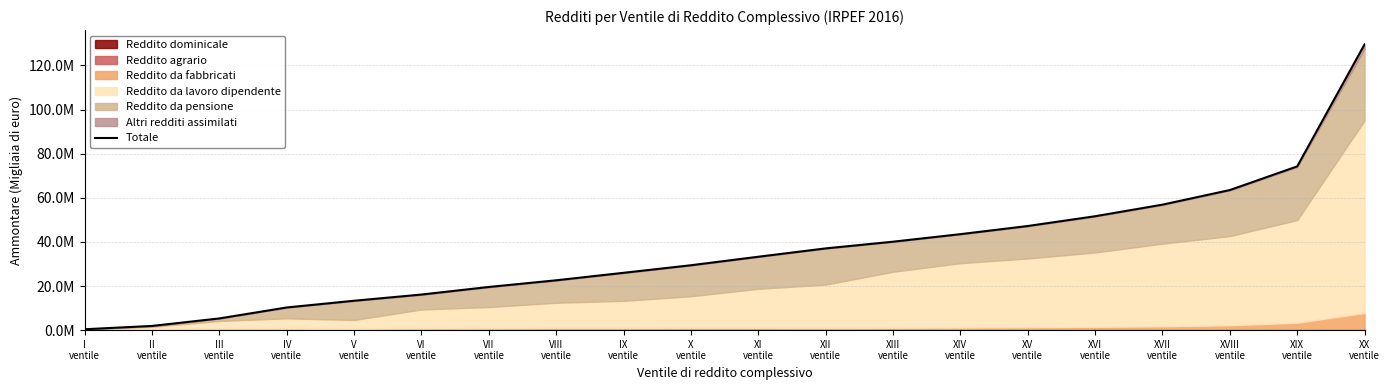

What is the ratio of the value at I
ventile to the value at II
ventile?

0.2